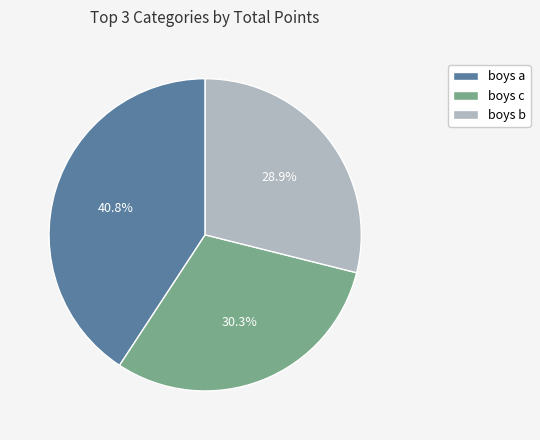

What is the smallest slice in the pie chart?

boys b